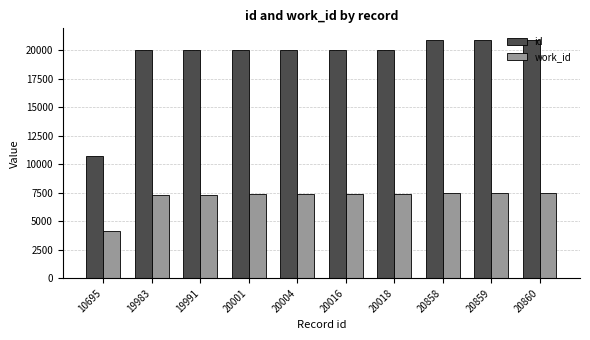

What is the highest value of the work_id series?

7450